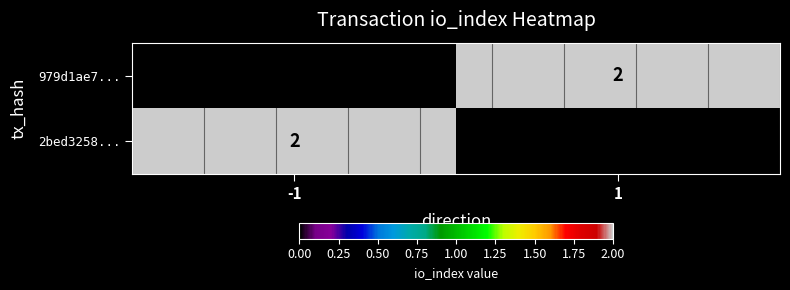

True or false: 2bed3258... has a value of 1 at -1.

False